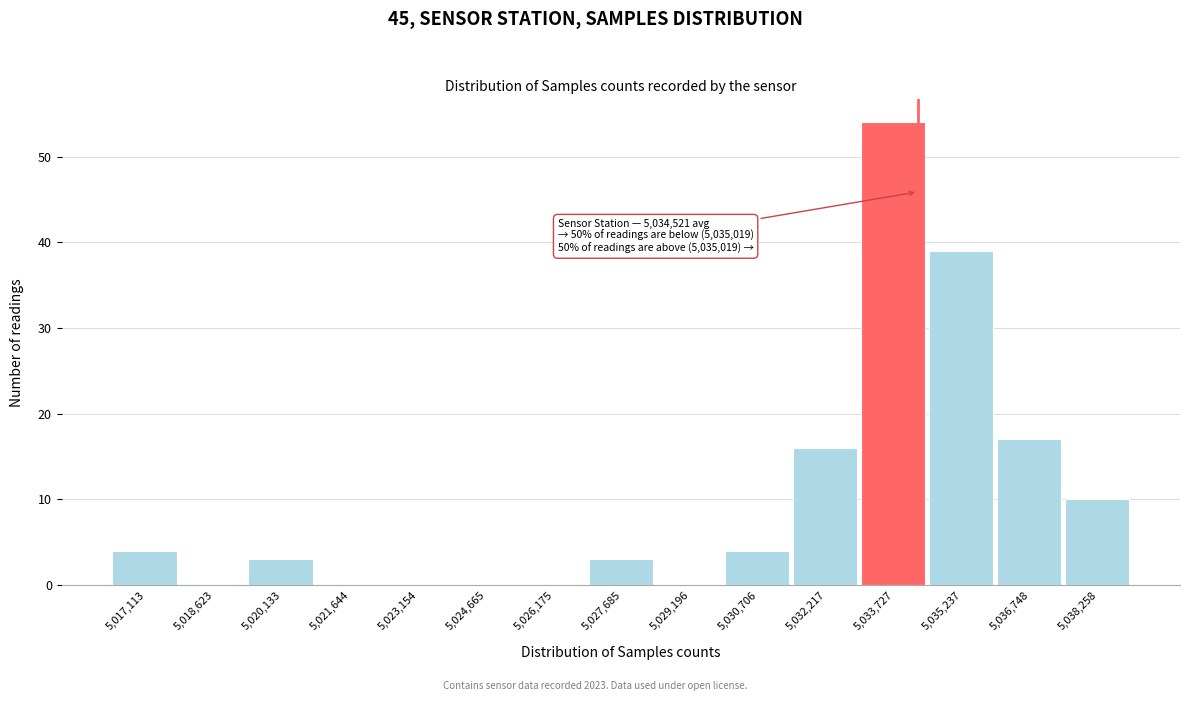

Reading left to right, what are all the values shown in this chart?

5,017,113=4	5,018,623=0	5,020,133=3	5,021,644=0	5,023,154=0	5,024,665=0	5,026,175=0	5,027,685=3	5,029,196=0	5,030,706=4	5,032,217=16	5,033,727=54	5,035,237=39	5,036,748=17	5,038,258=10